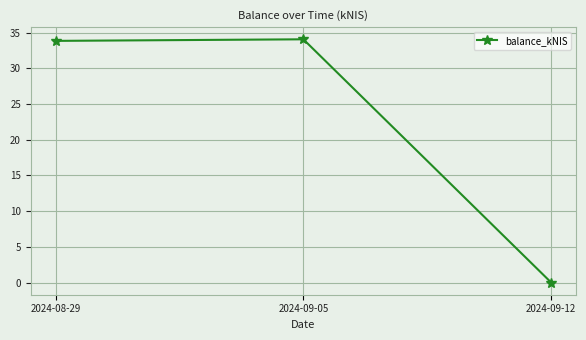

True or false: the data shows 18.5 at 2024-09-12.

False